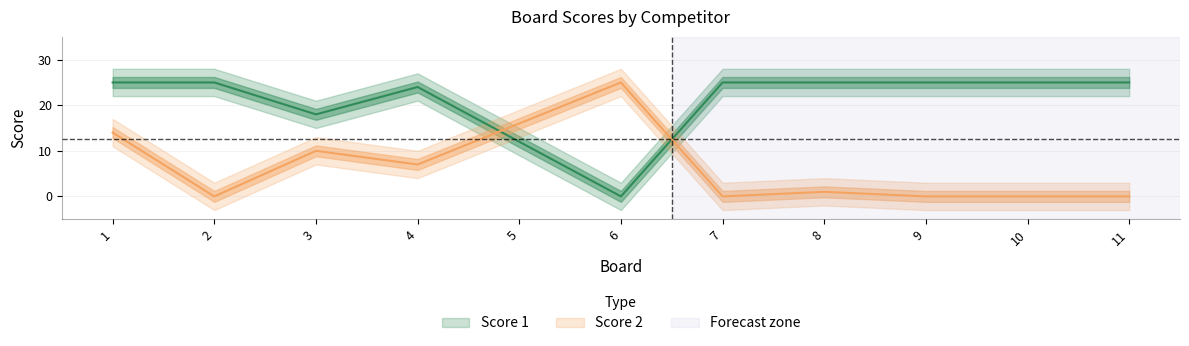

List the series in order of their overall mean, lowest first.

Score 2, Score 1